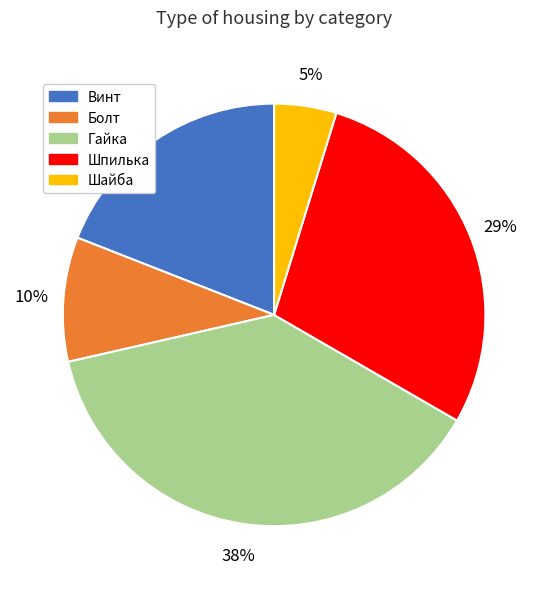

The Шпилька slice represents 29% of the pie. True or false?

True